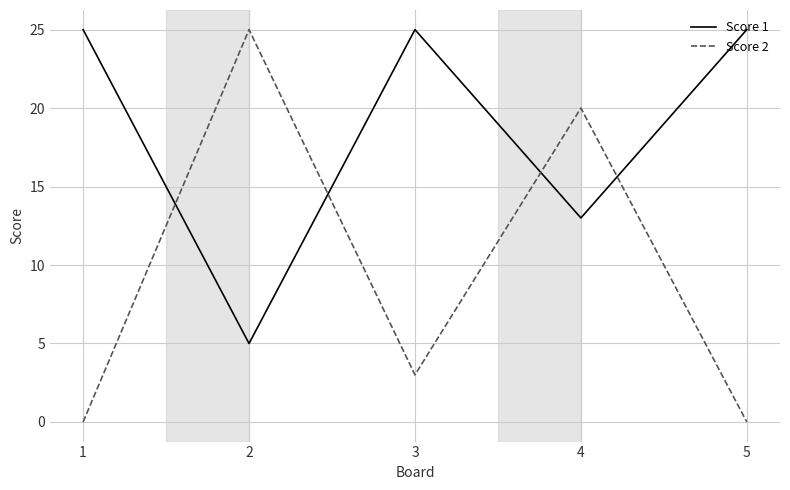

Reading left to right, list all the values displayed in this chart.

Score 1: 25	5	25	13	25
Score 2: 0	25	3	20	0